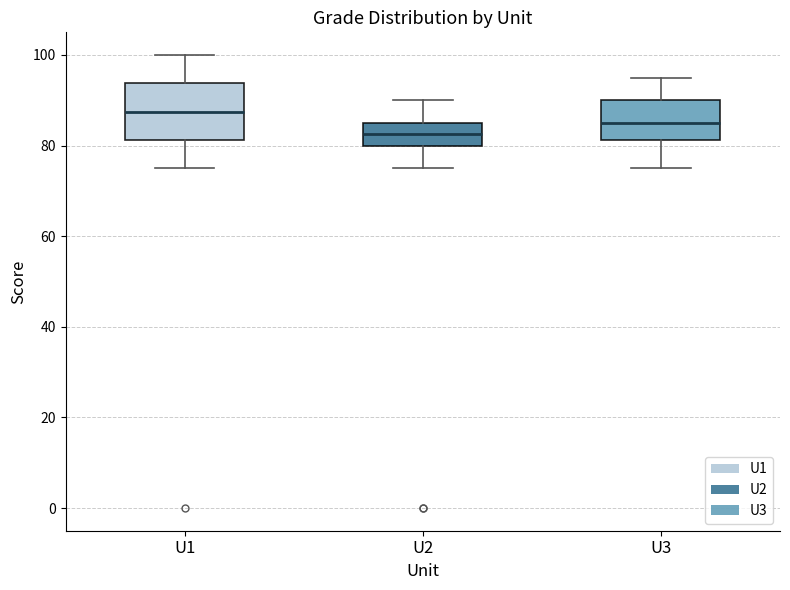

Reading left to right, read every box against the y-axis: the position of its median line, the range the box covers, and the ends of its whiskers. The values are not printed on the chart, so give them approximately, as read against the axis.

U1: median 88, box 82 to 94, whiskers 76 to 100
U2: median 82, box 80 to 86, whiskers 76 to 90
U3: median 86, box 82 to 90, whiskers 76 to 96